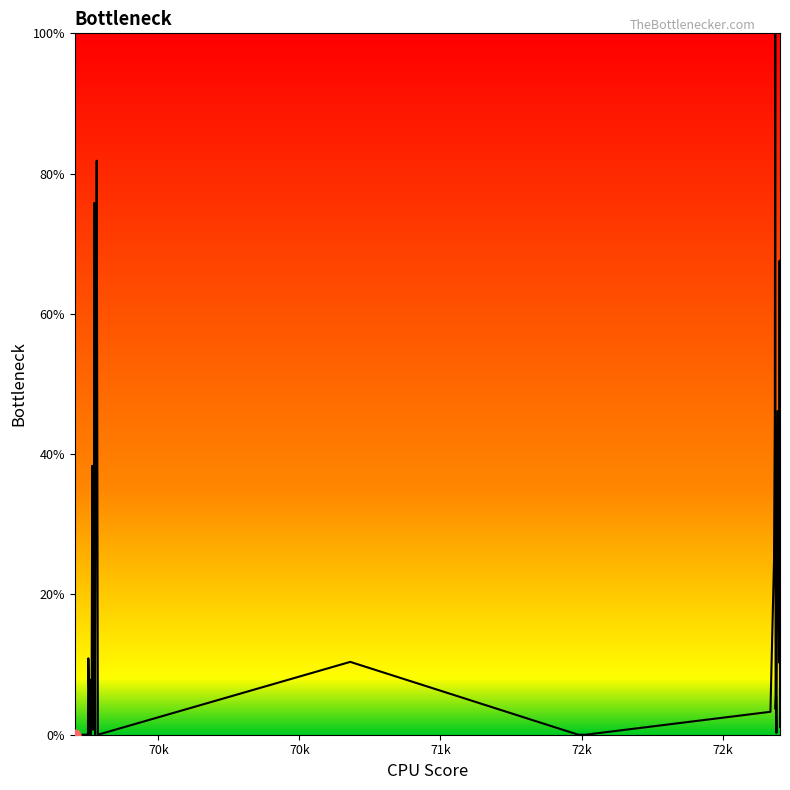

What is the greatest value displayed?

100.0